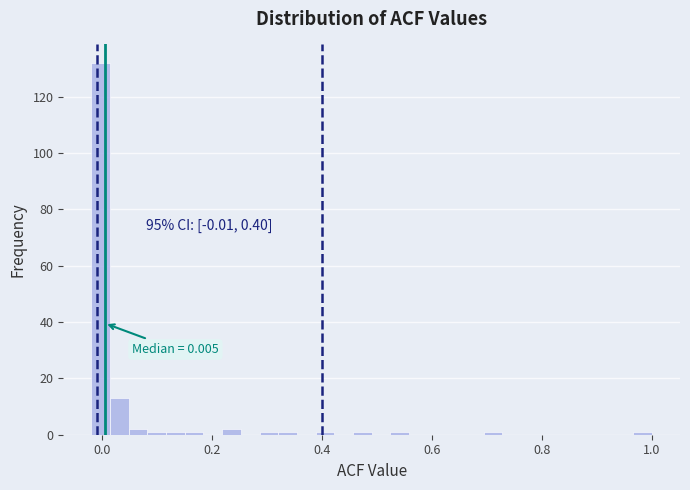

Around what value on the x-axis is the tallest bar? Give the approximate position of its centre, as read against the axis.

0.00